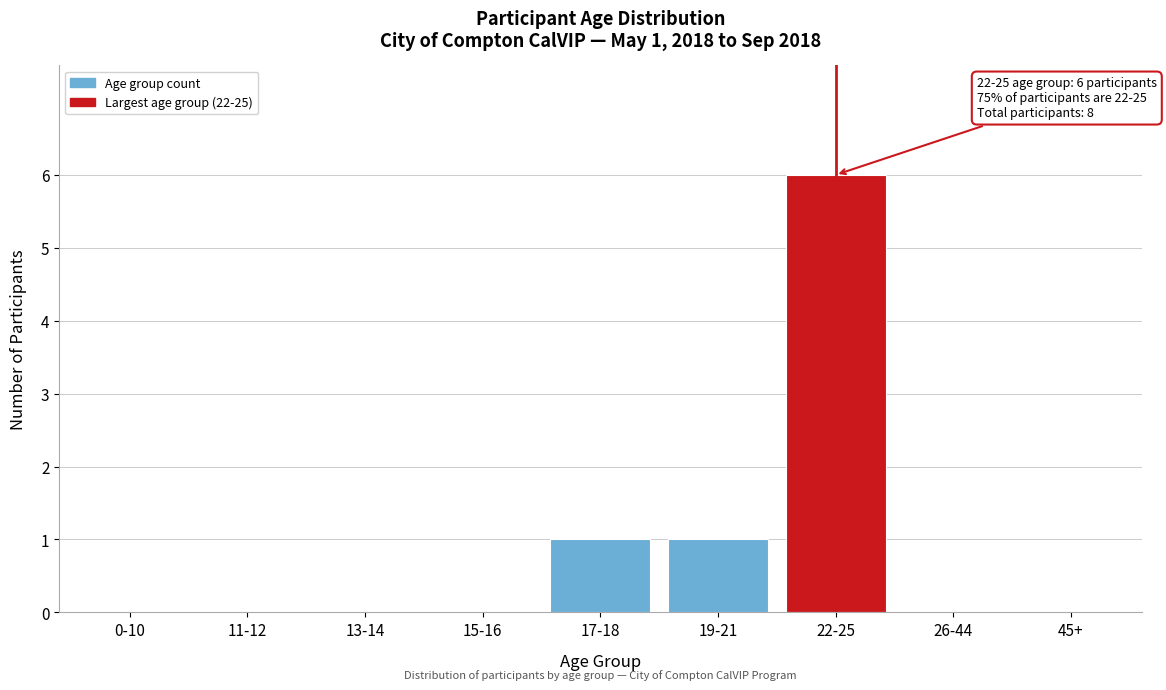

Reading left to right, extract all data points from this chart.

0-10=0	11-12=0	13-14=0	15-16=0	17-18=1	19-21=1	22-25=6	26-44=0	45+=0